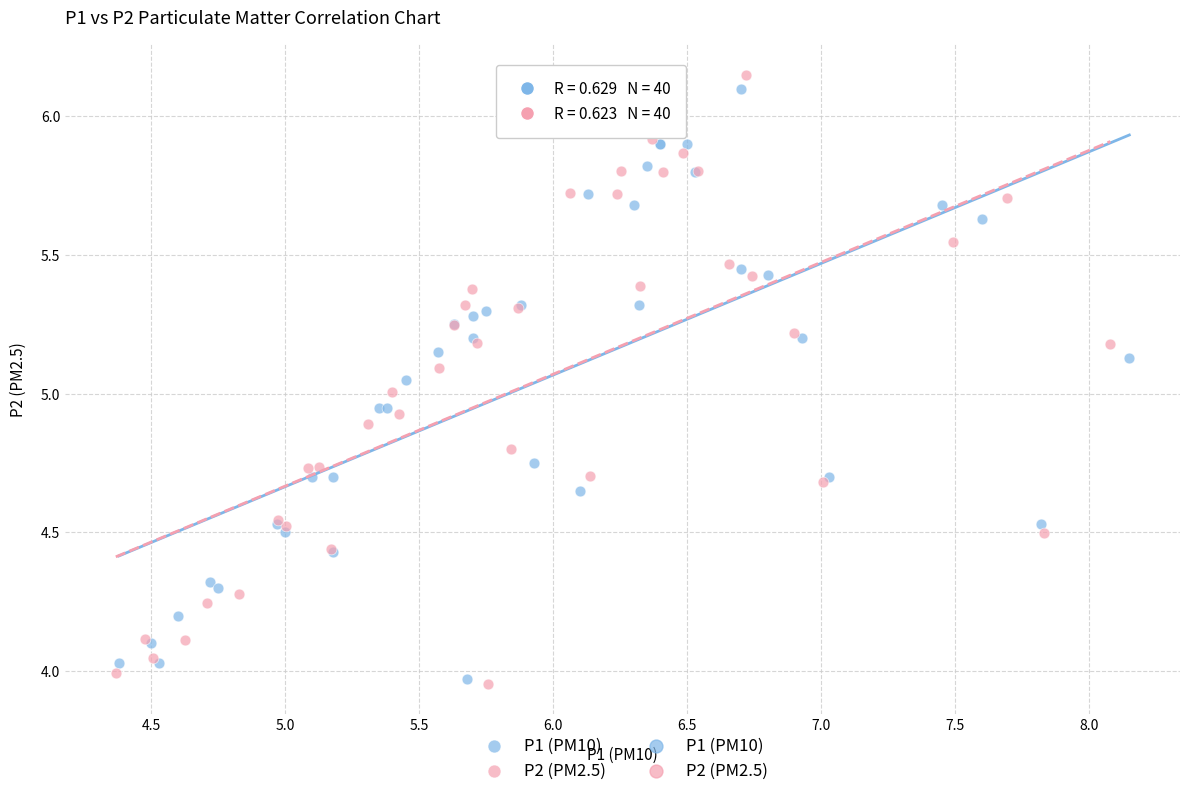

Which series has the widest spread of Y values?

P2 (PM2.5)